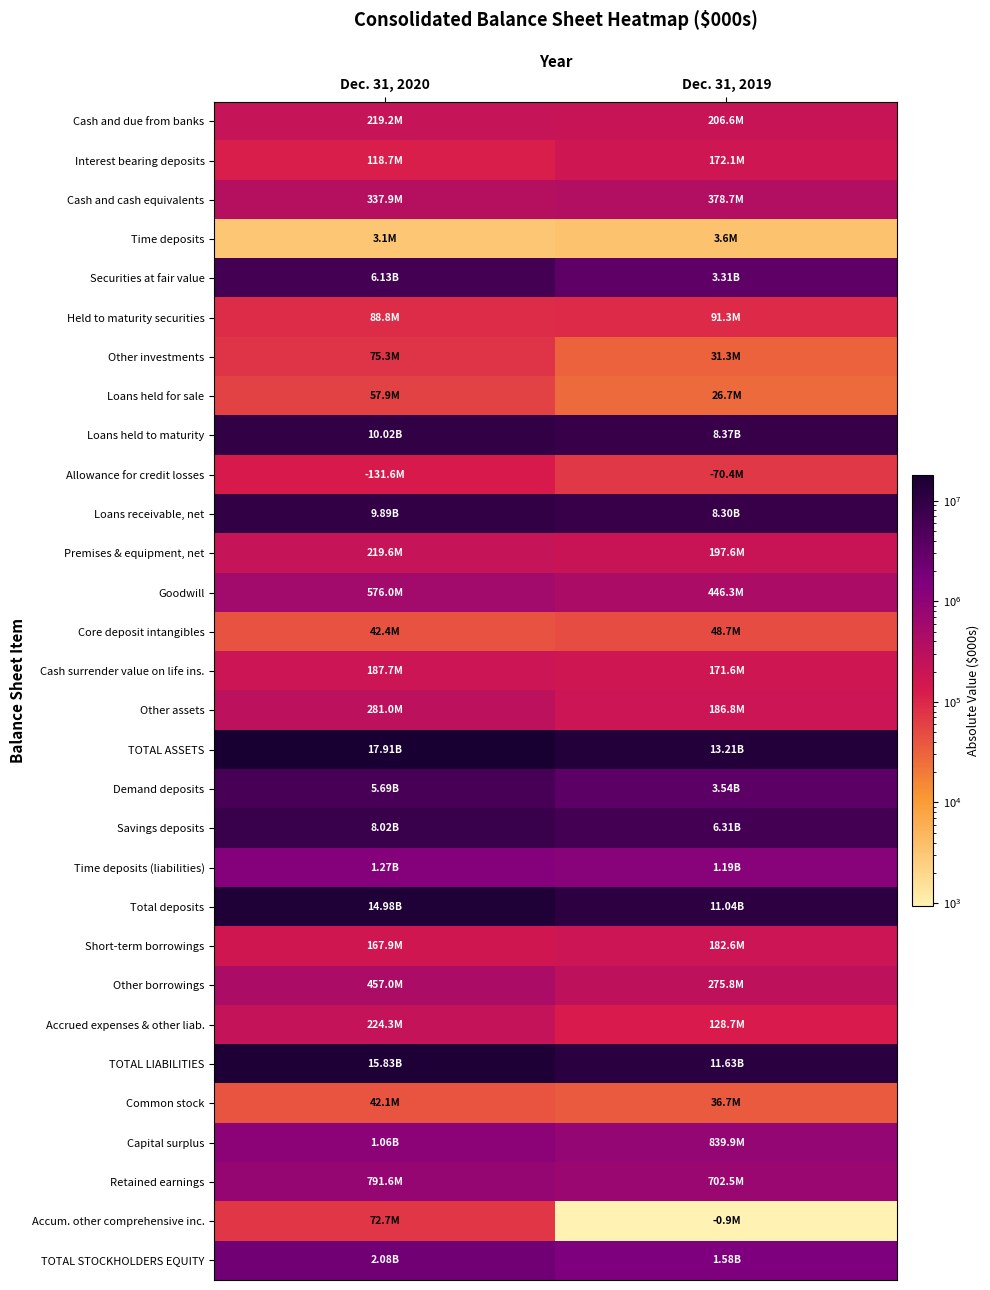

What is the spread (max minus min) of values at Dec. 31, 2020?

17905210